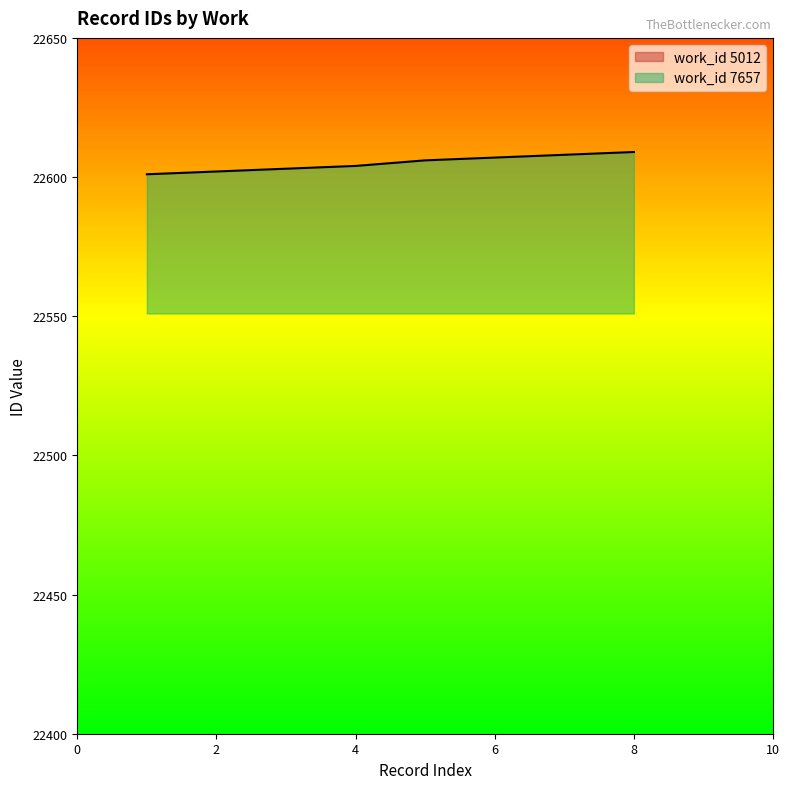

The work_id 7657 series shows 22609 at 8. True or false?

True